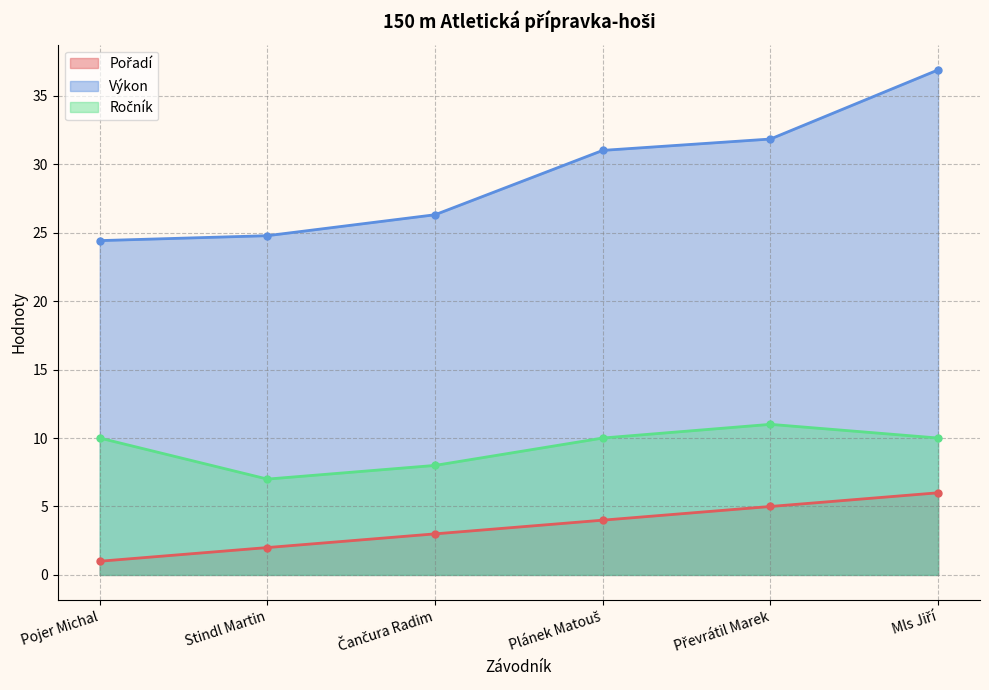

At Pojer Michal, list the series in order from smallest to largest.

Pořadí, Ročník, Výkon